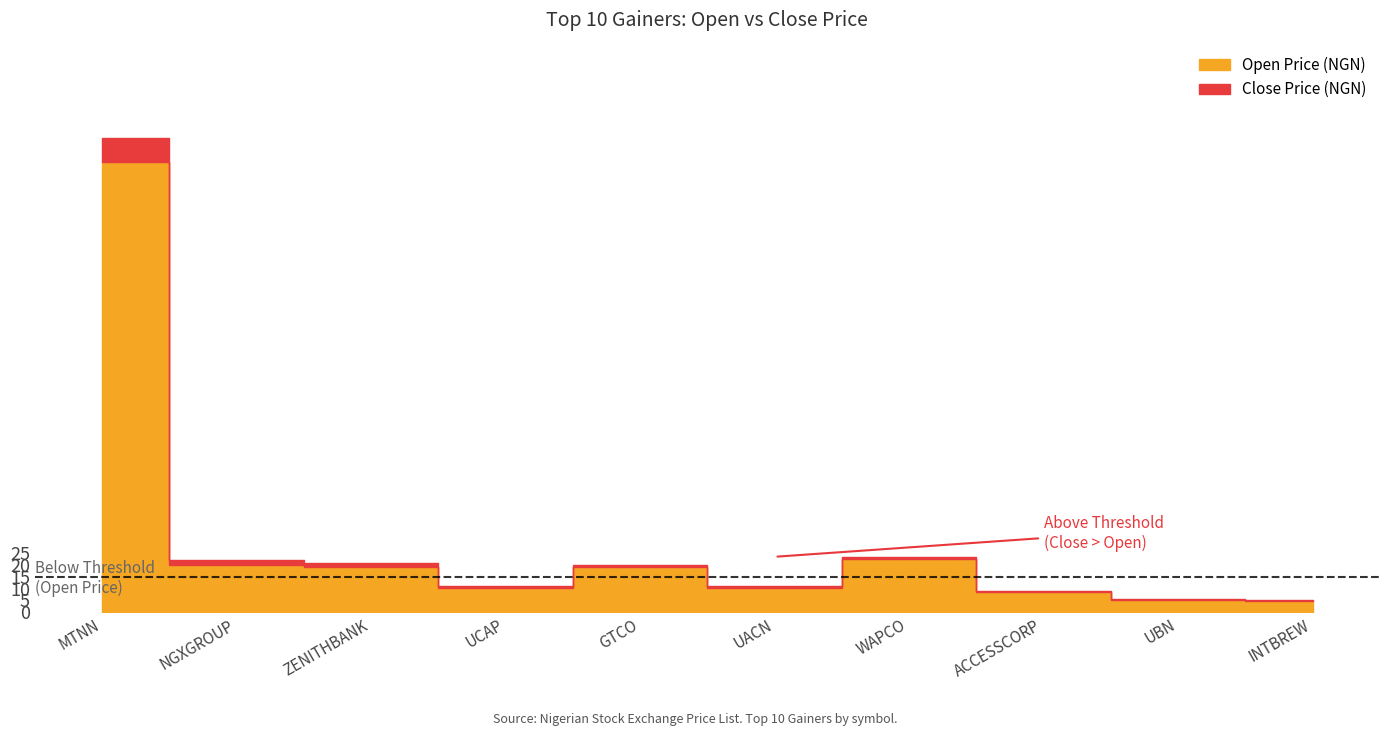

True or false: Close Price (NGN) and Open Price (NGN) cross at least once.

False